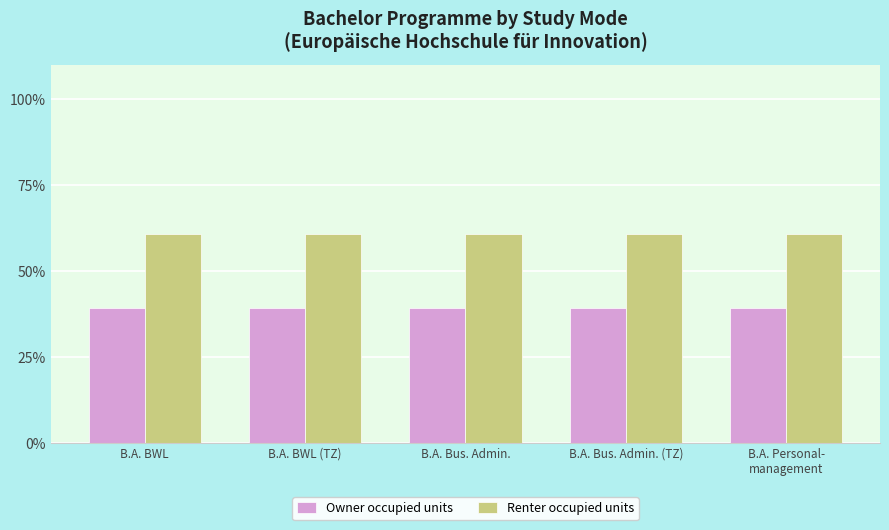

What is the difference between the highest and lowest values at B.A. Bus. Admin.?

21.4